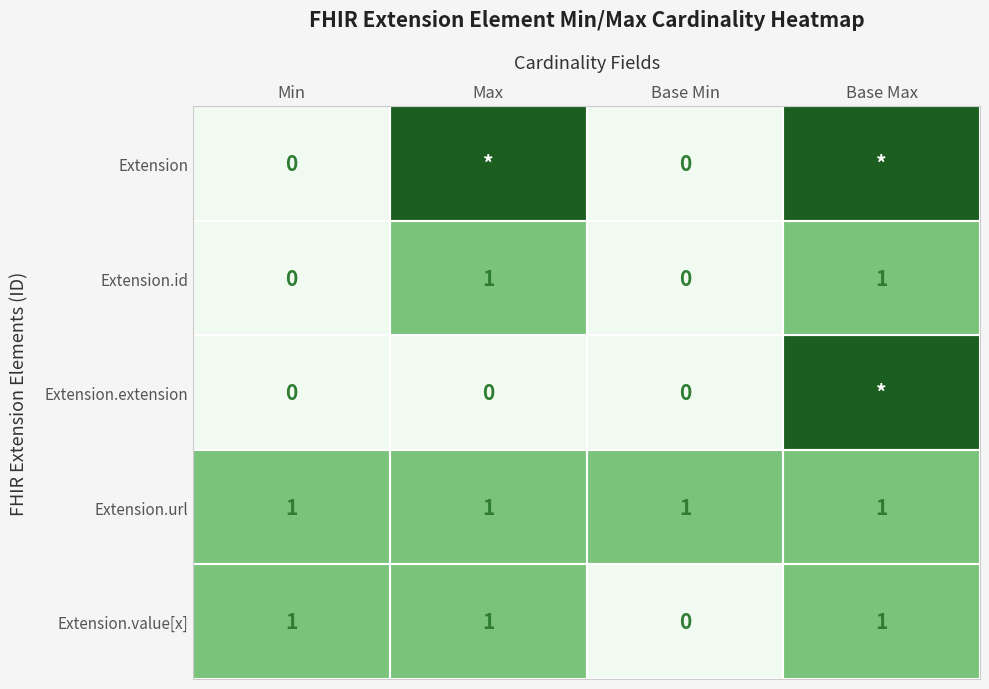

True or false: Extension.url has a value of 1 at Min.

True